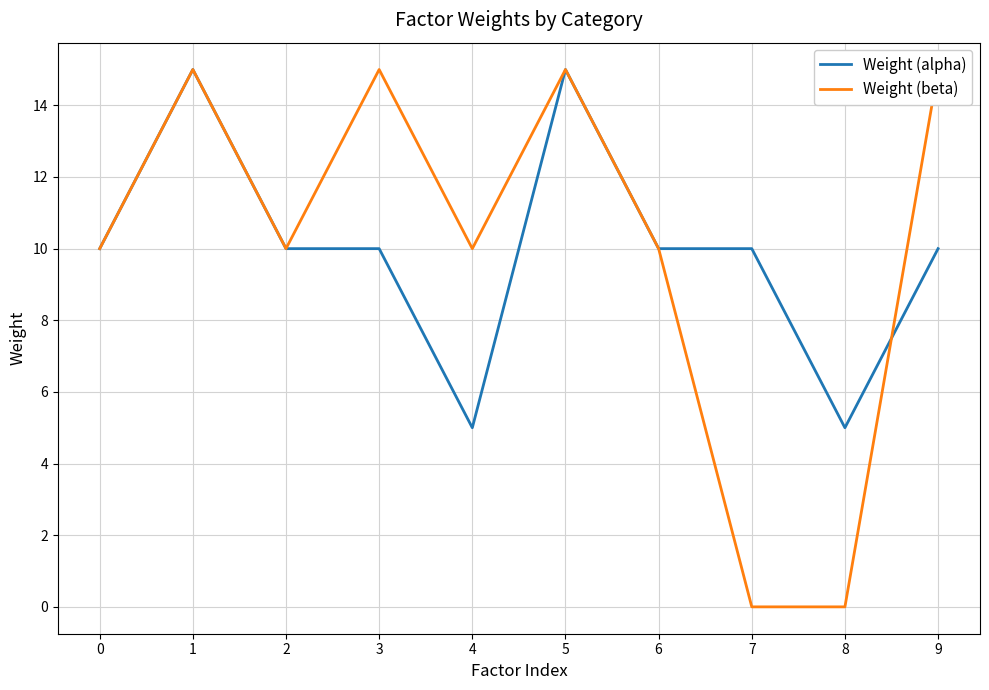

What are all the series names shown in the legend?

Weight (alpha), Weight (beta)